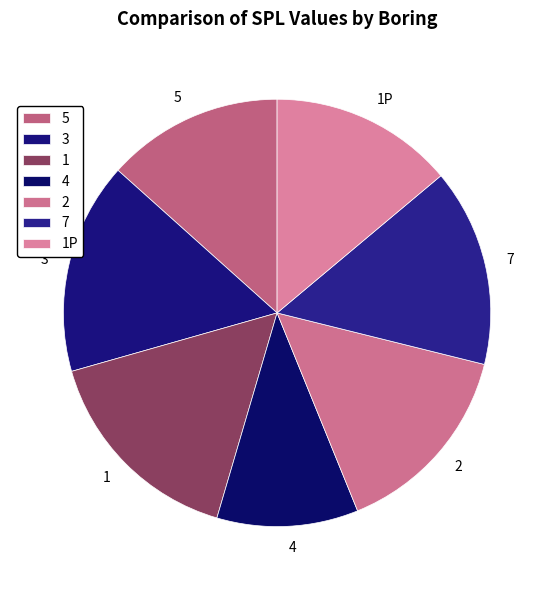

Is the sum of 4 and 5 greater than half?

No